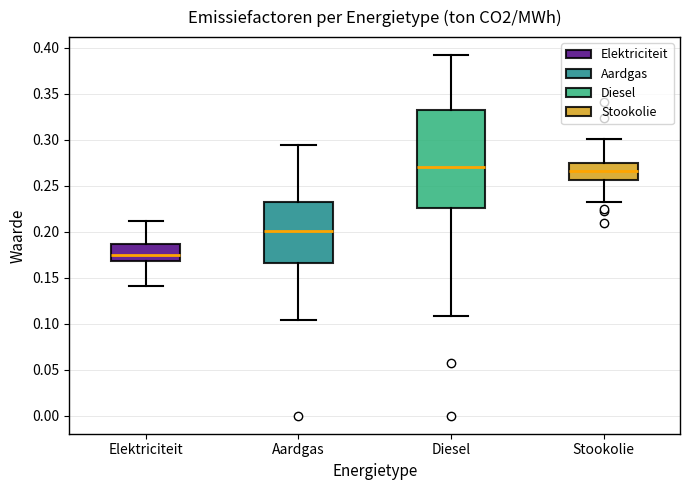

Which box is the tallest, from its lower edge to its upper edge?

Diesel